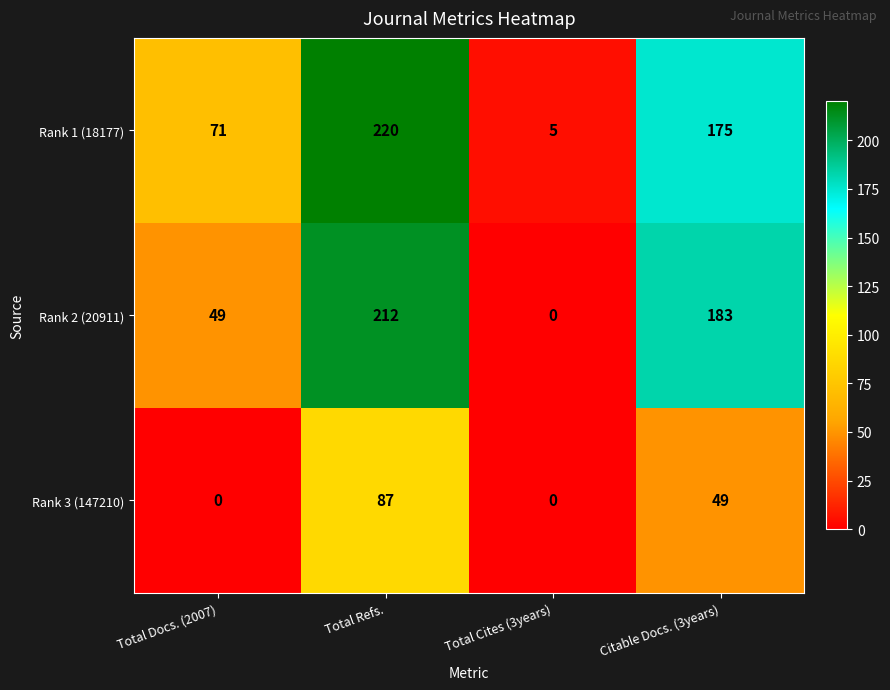

The value of Rank 1 (18177) at Total Refs. is 354. True or false?

False